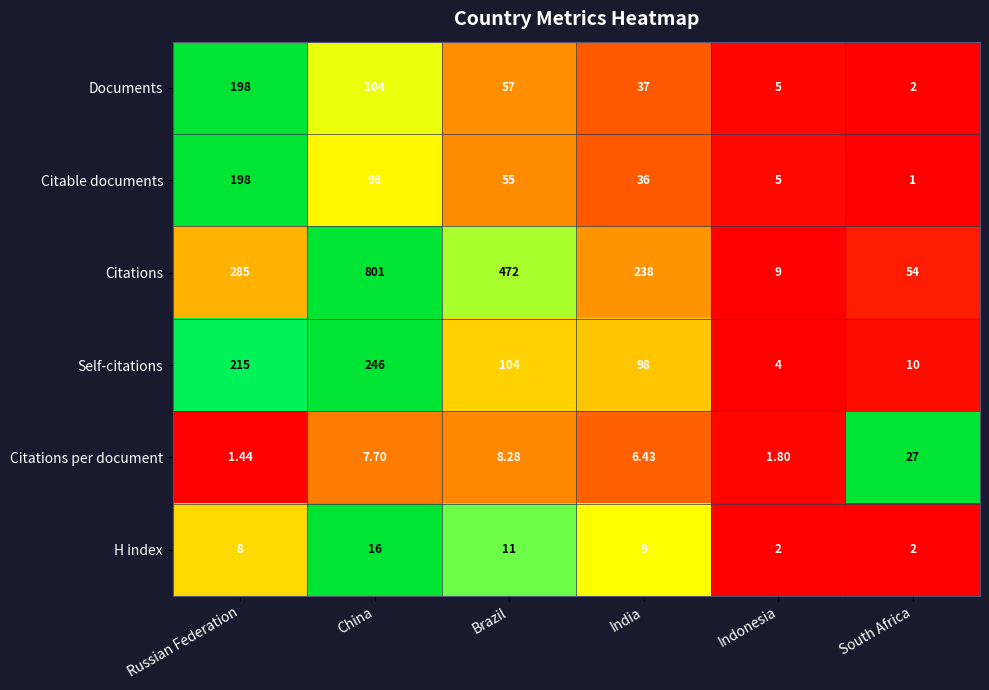

Between Brazil and Indonesia, which series saw the biggest shift?

Citations